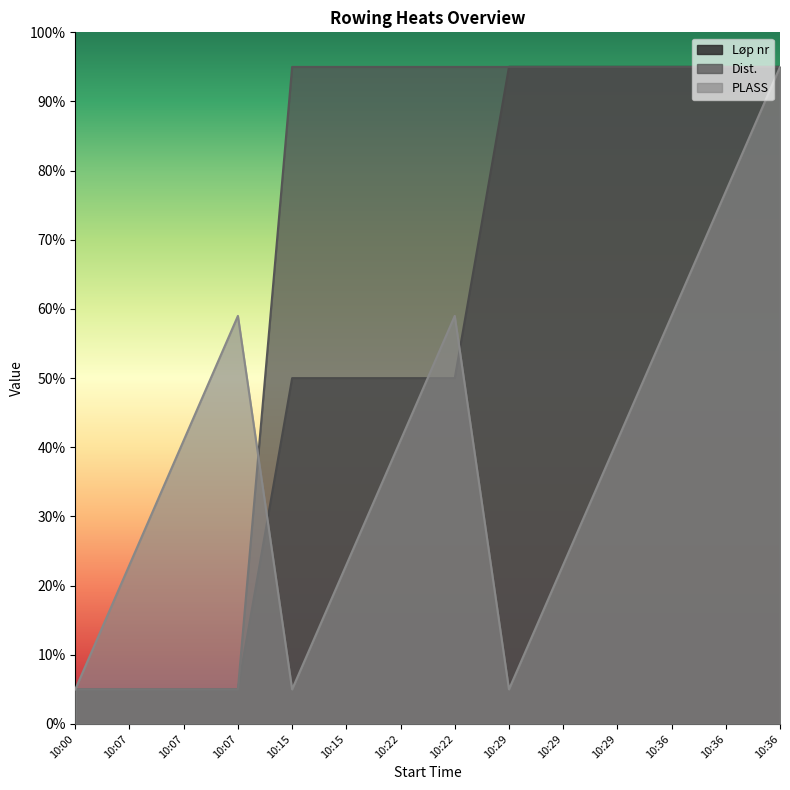

True or false: Dist. has more than 0 points higher than both neighbors.

False